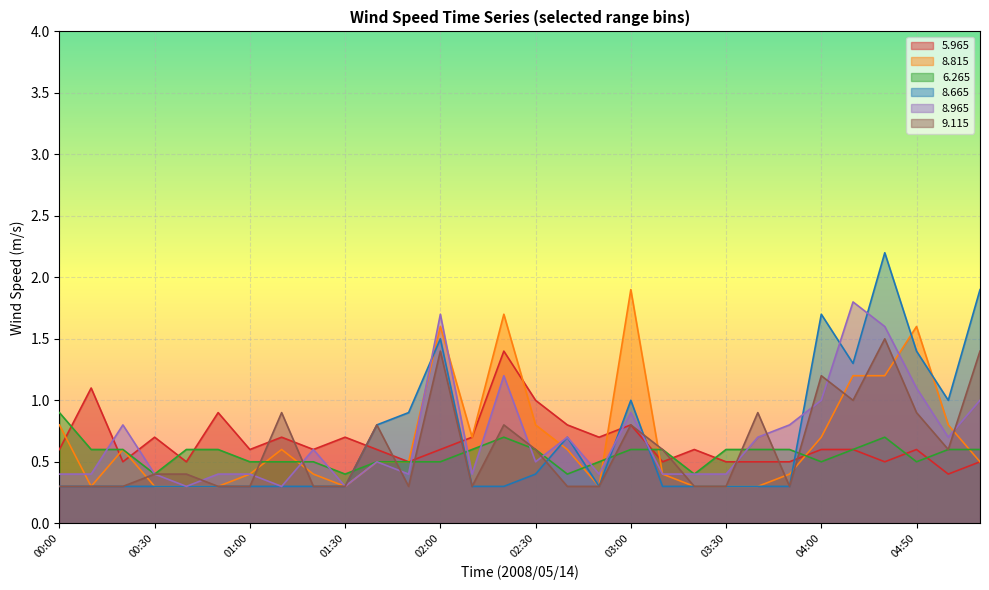

After their last crossing, which series has the higher values:   5.965 or   8.815?

  8.815